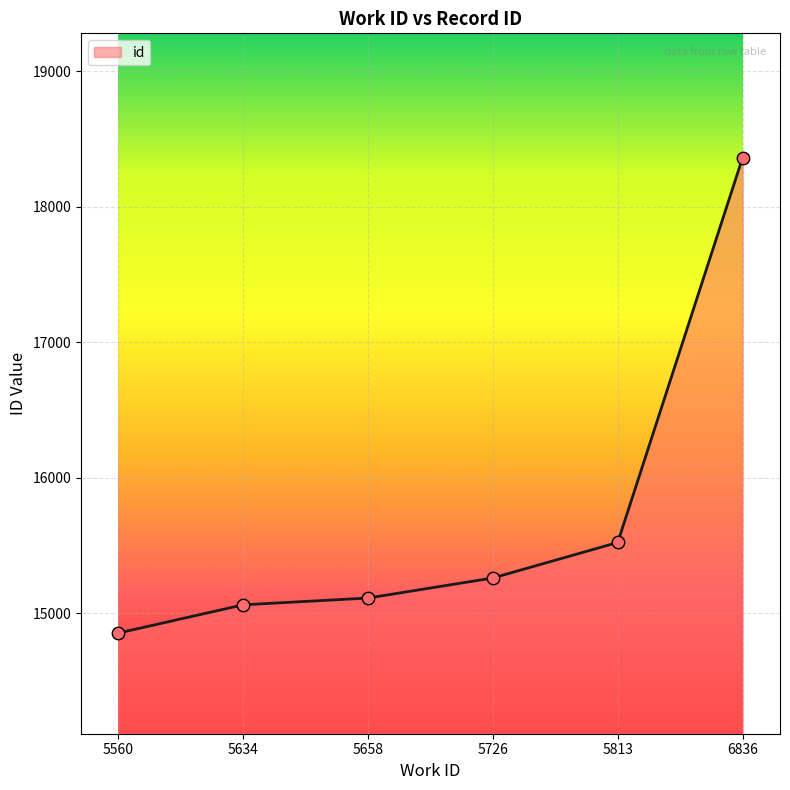

Approximately how many times larger is the value at 5634 compared to 5726?

1.0